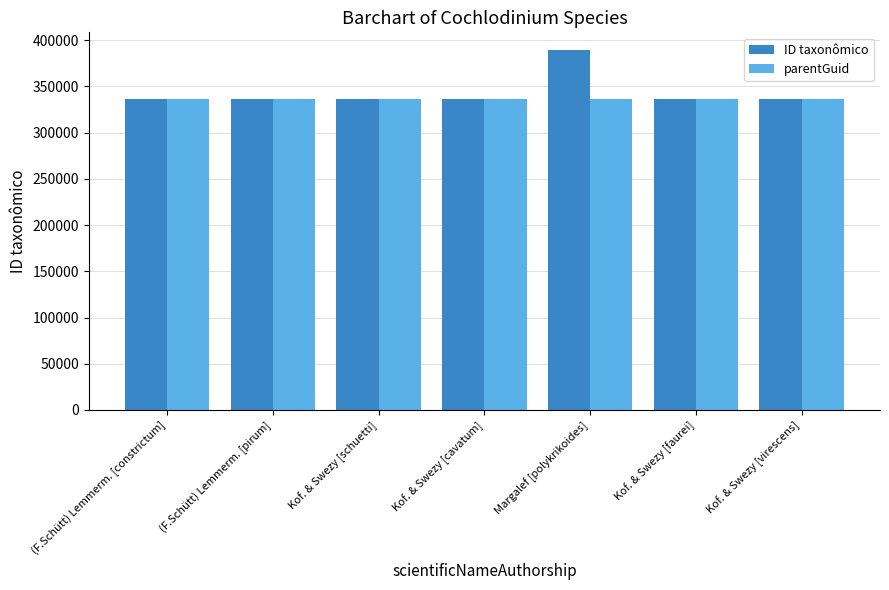

What value does the parentGuid series have at Kof. & Swezy [schuetti]?

336320